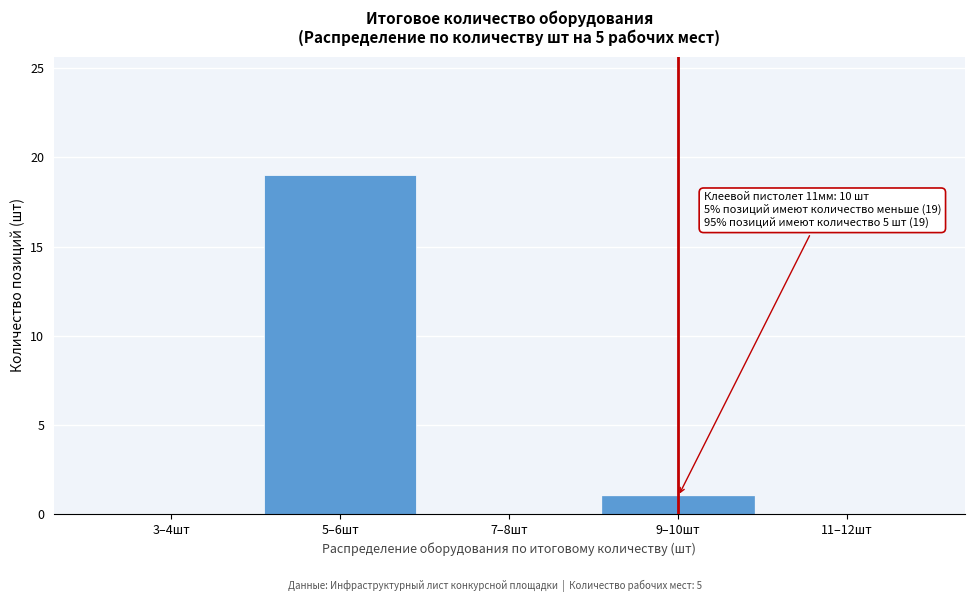

Reading left to right, list all the values displayed in this chart.

3–4шт=0	5–6шт=19	7–8шт=0	9–10шт=1	11–12шт=0